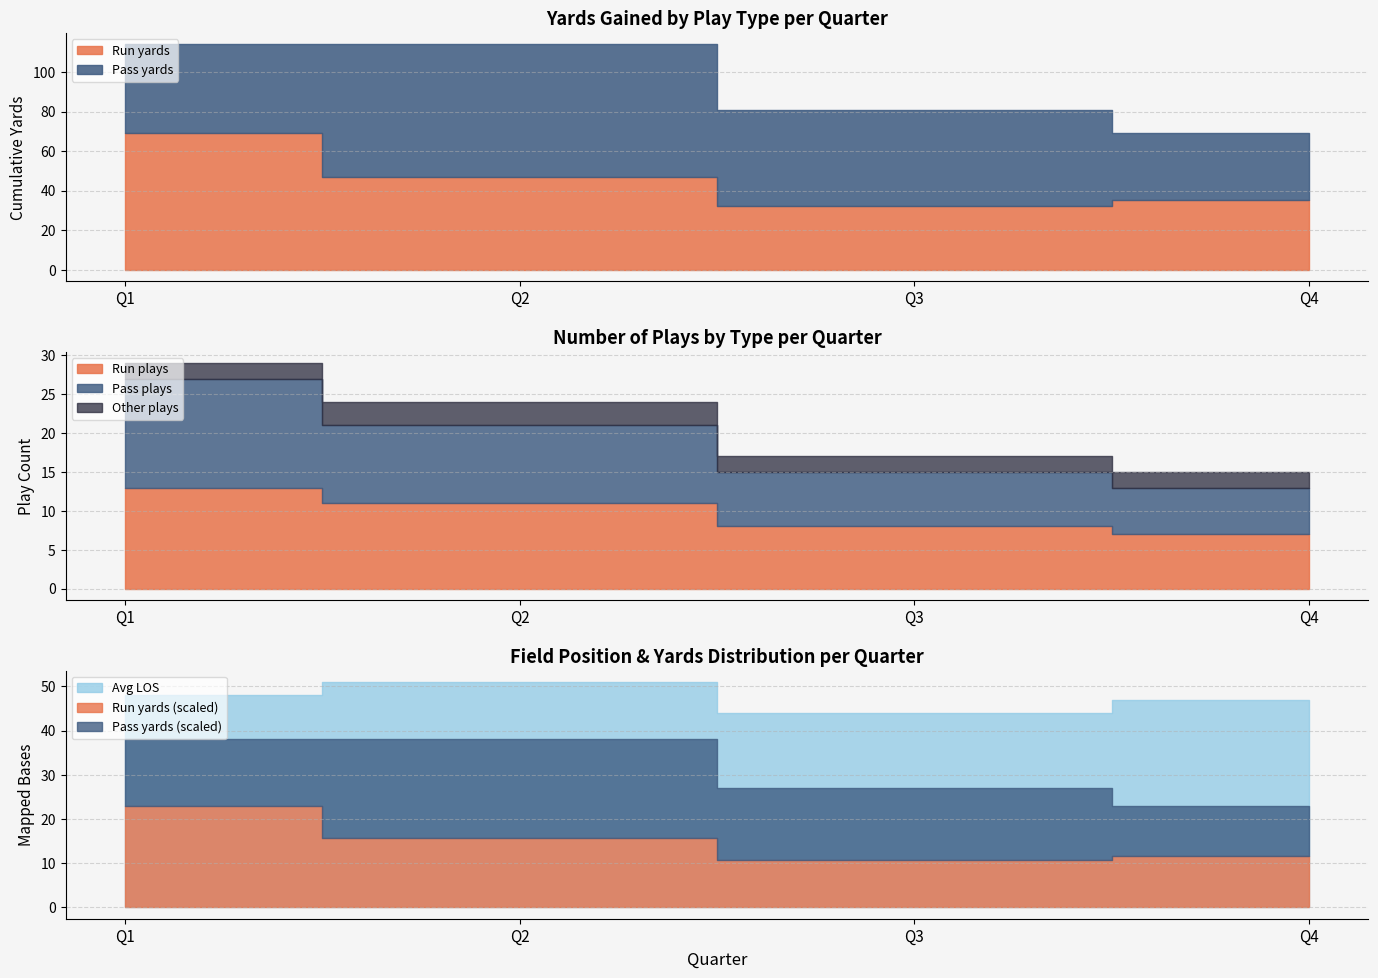

At how many categories does at least one series exceed 31?

4